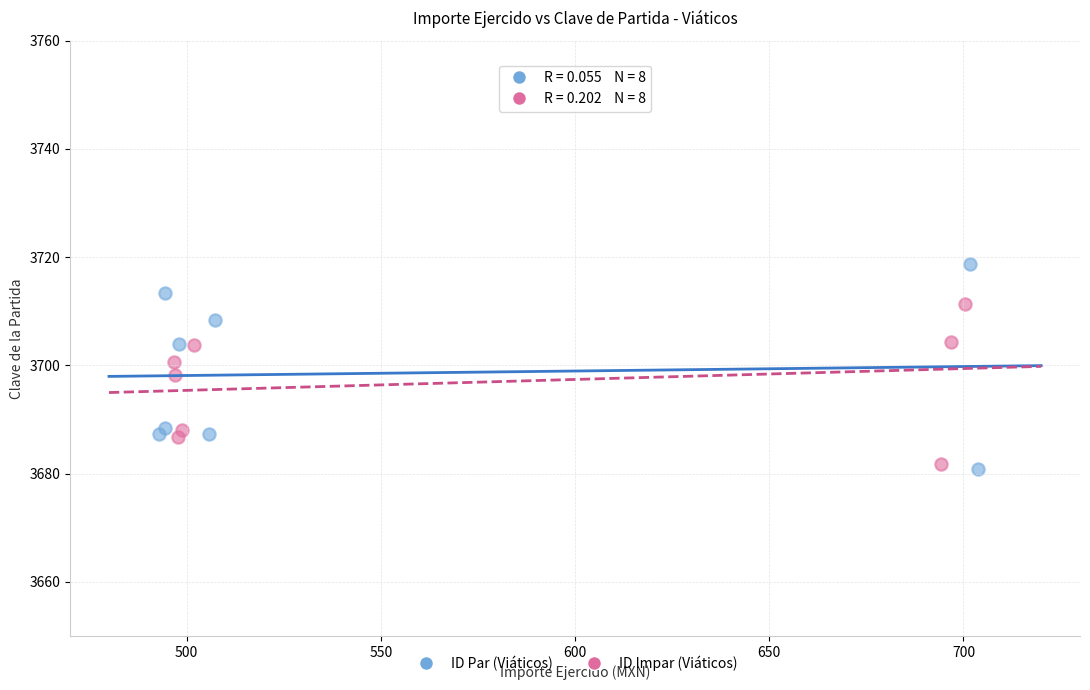

Which series contains the highest Y value?

ID Par (Viáticos)